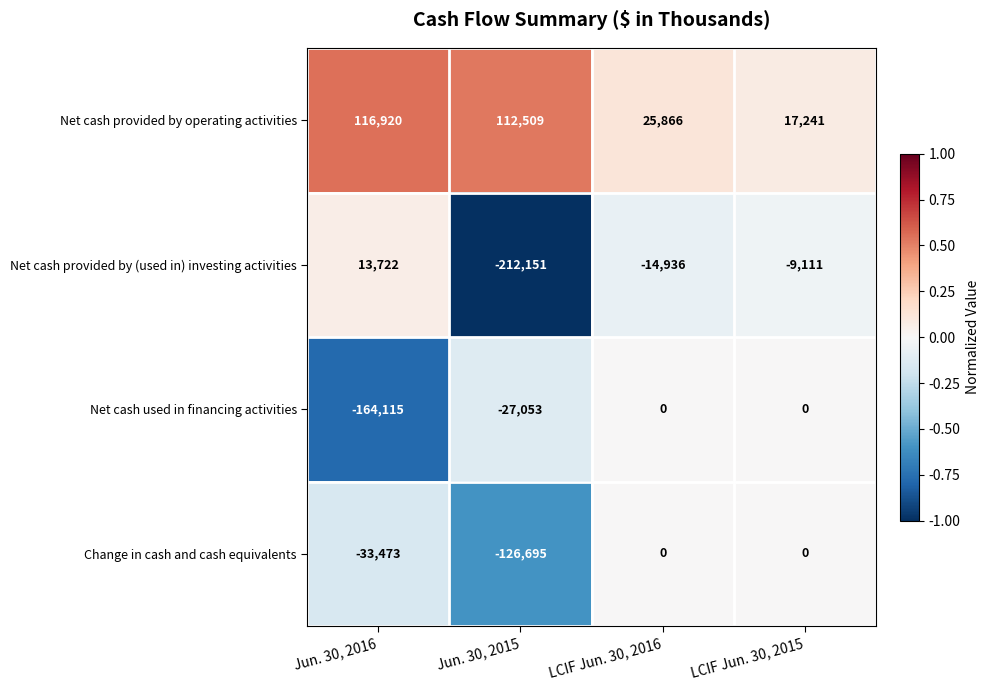

Rank the series at Jun. 30, 2016 from lowest to highest value.

Net cash used in financing activities, Change in cash and cash equivalents, Net cash provided by (used in) investing activities, Net cash provided by operating activities